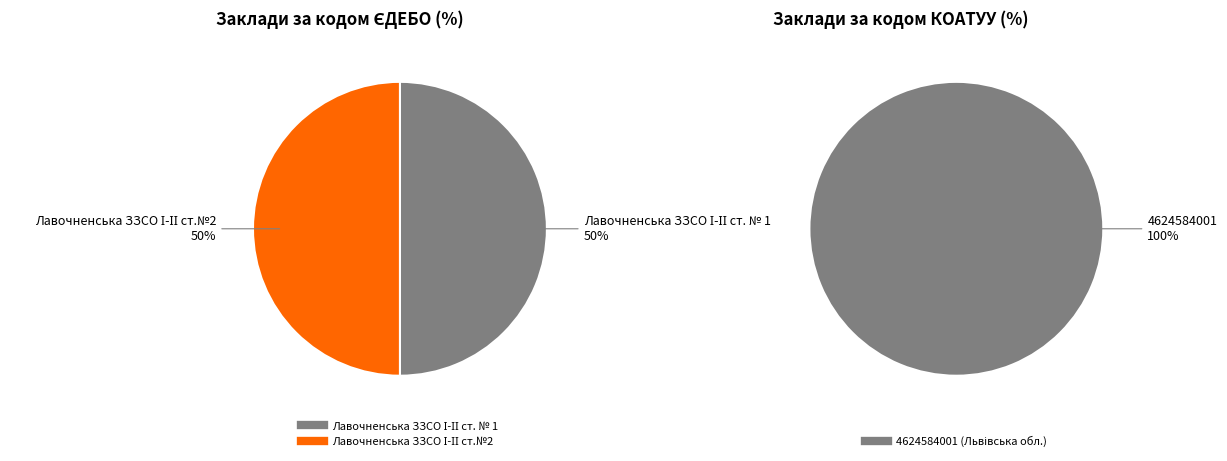

Is there a majority slice in this chart?

Yes